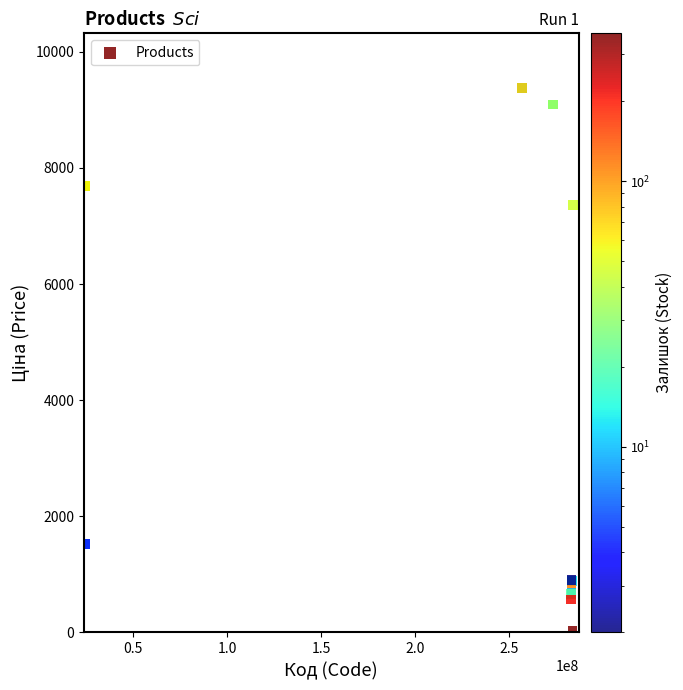

What Y value in the scatter plot is closest to 4705?

7360.2